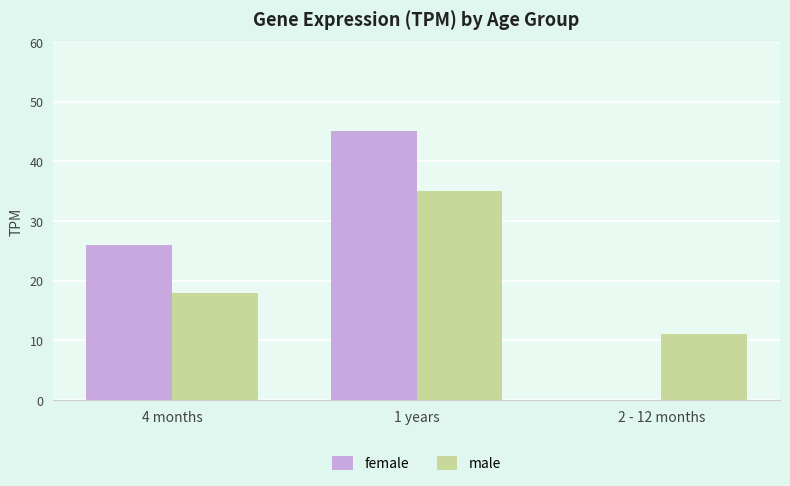

Is the value of female at 2 - 12 months greater than the value of male at 1 years?

No